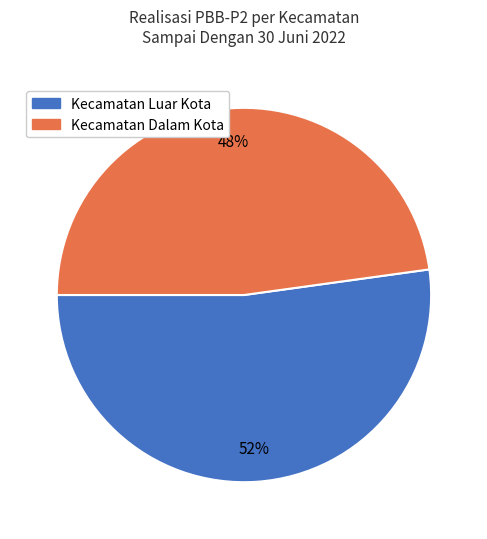

Rank the categories by value from highest to lowest.

Kecamatan Luar Kota, Kecamatan Dalam Kota